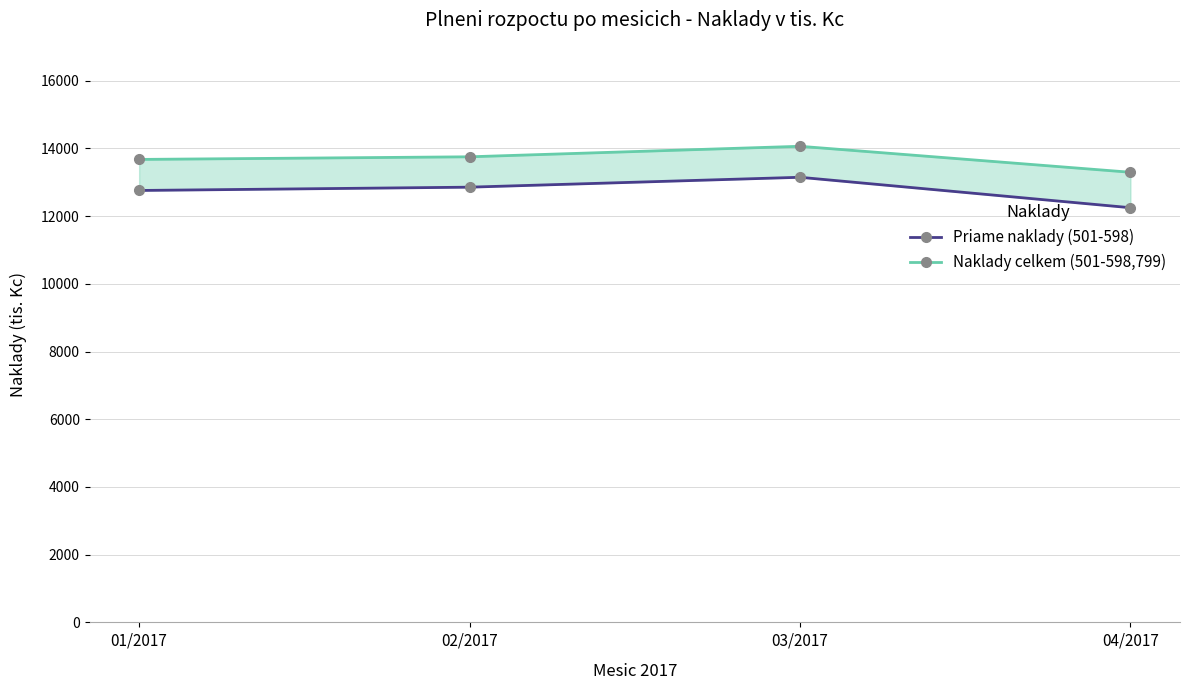

True or false: Priame naklady (501-598) and Naklady celkem (501-598,799) intersect in this chart.

False